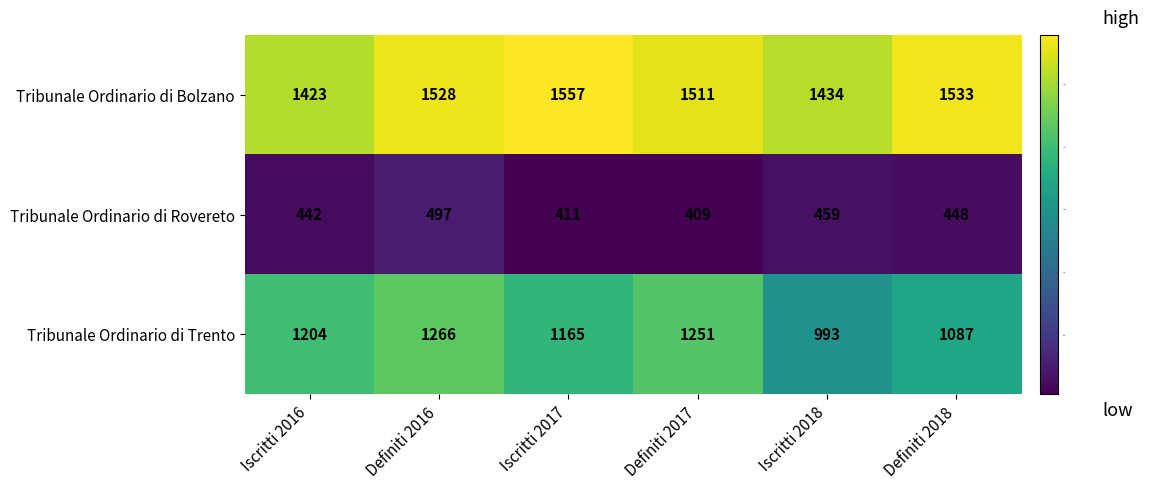

The value of Tribunale Ordinario di Bolzano at Iscritti 2018 is 1434. True or false?

True